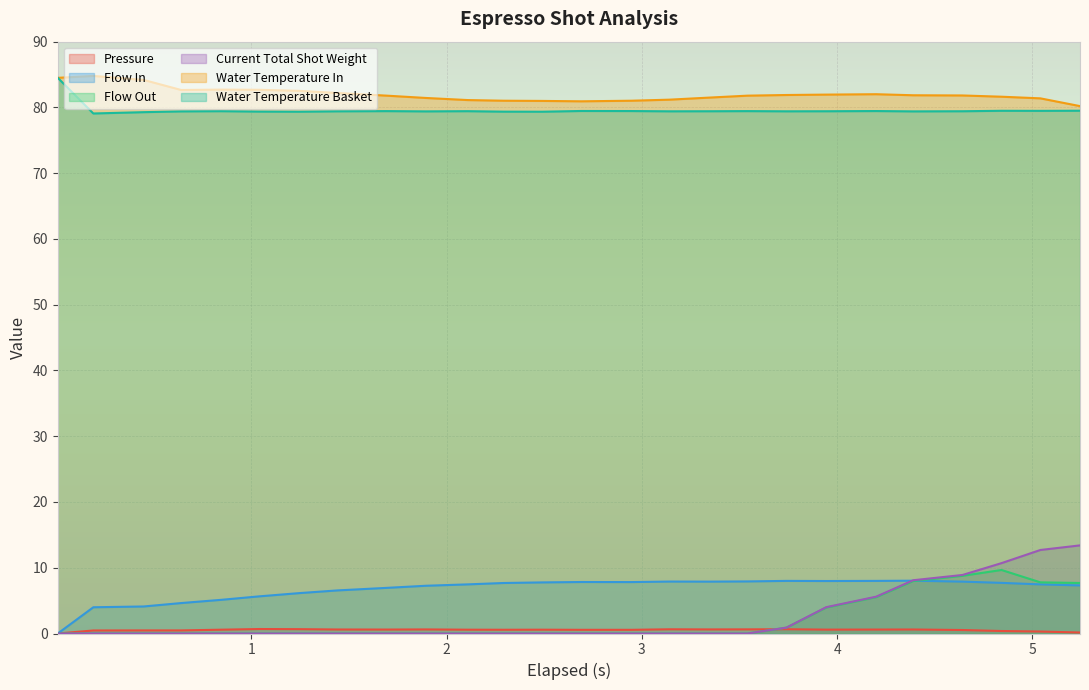

Which series has the largest range (max minus min)?

Current Total Shot Weight